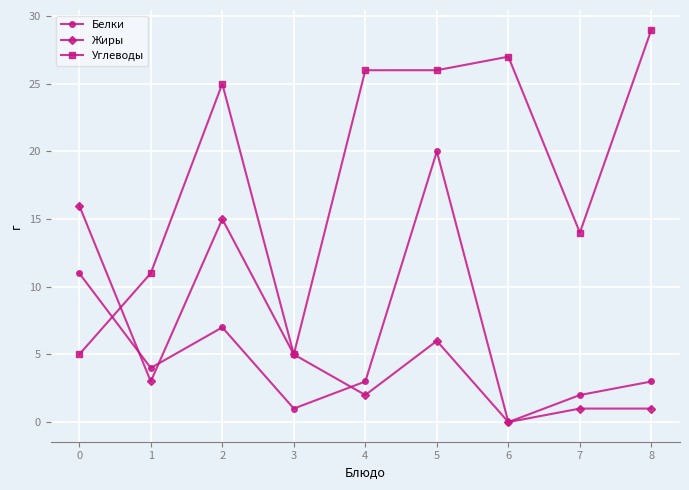

How many values in the Углеводы series are below 25?

4